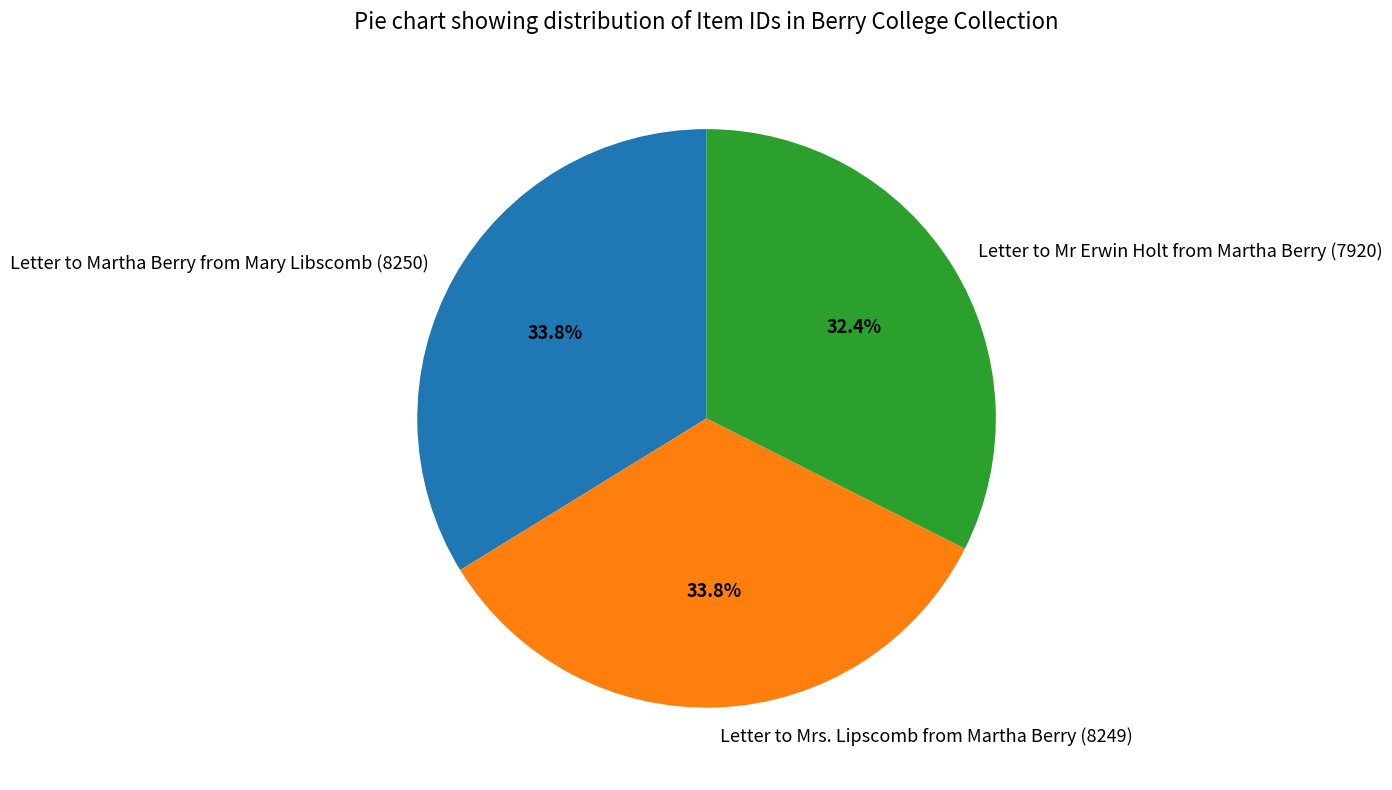

To the nearest percent, what percentage of the pie is Letter to Martha Berry from Mary Libscomb (8250)?

34%